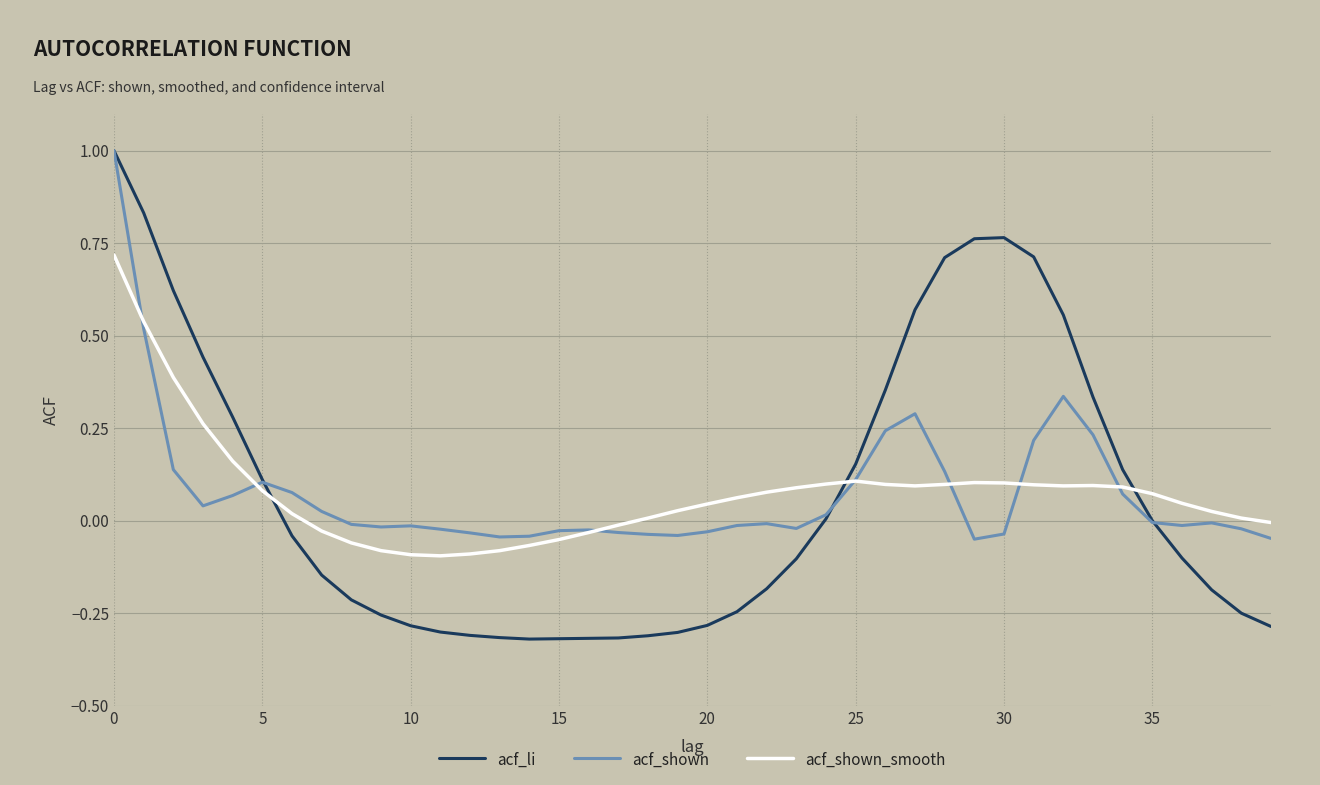

Which series has the largest range (max minus min)?

acf_li